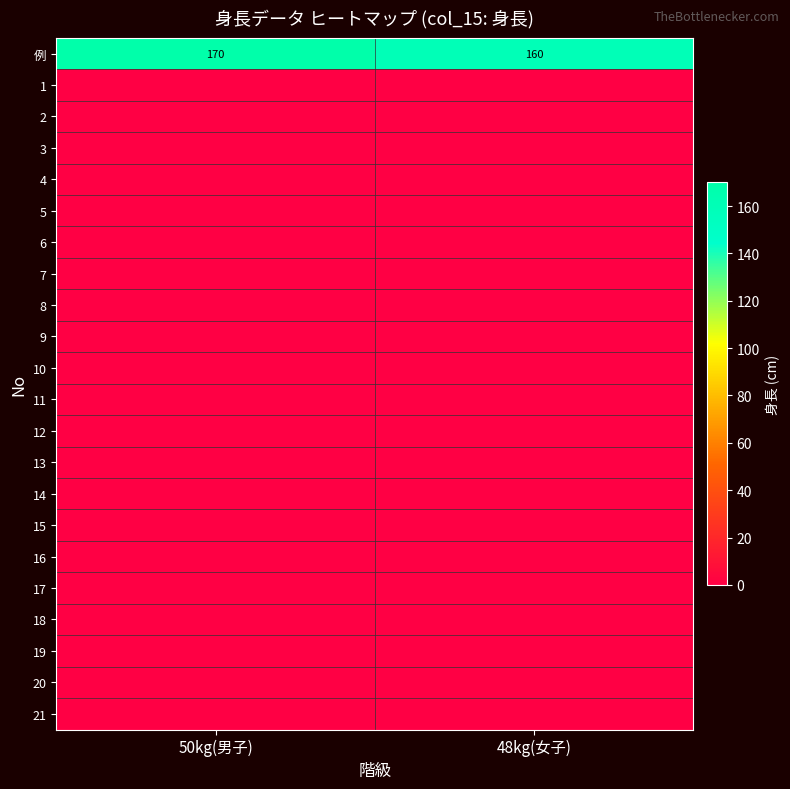

Which category has the highest value in the 例 series?

50kg(男子)